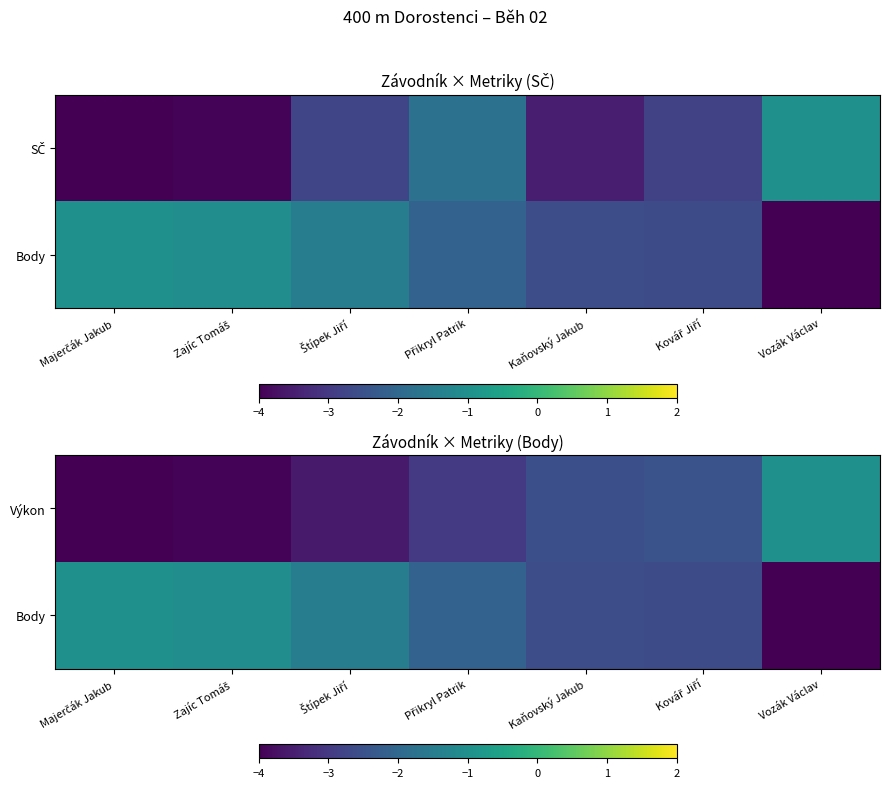

What is the sum of the Výkon values at Zajíc Tomáš and Kaňovský Jakub?

-6.5